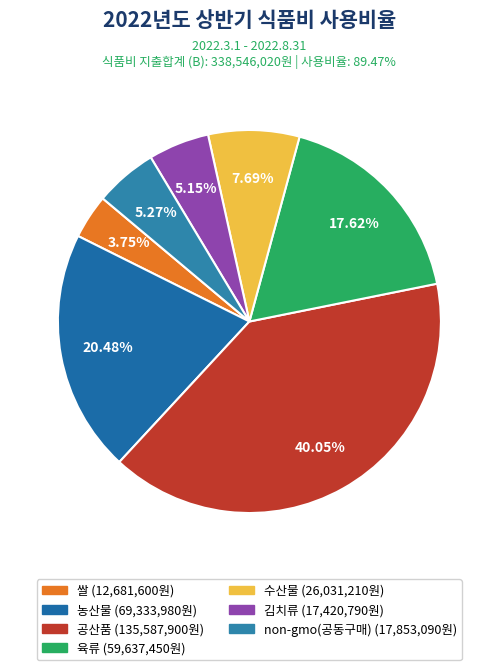

How much of the chart is everything except 농산물?

79.5%